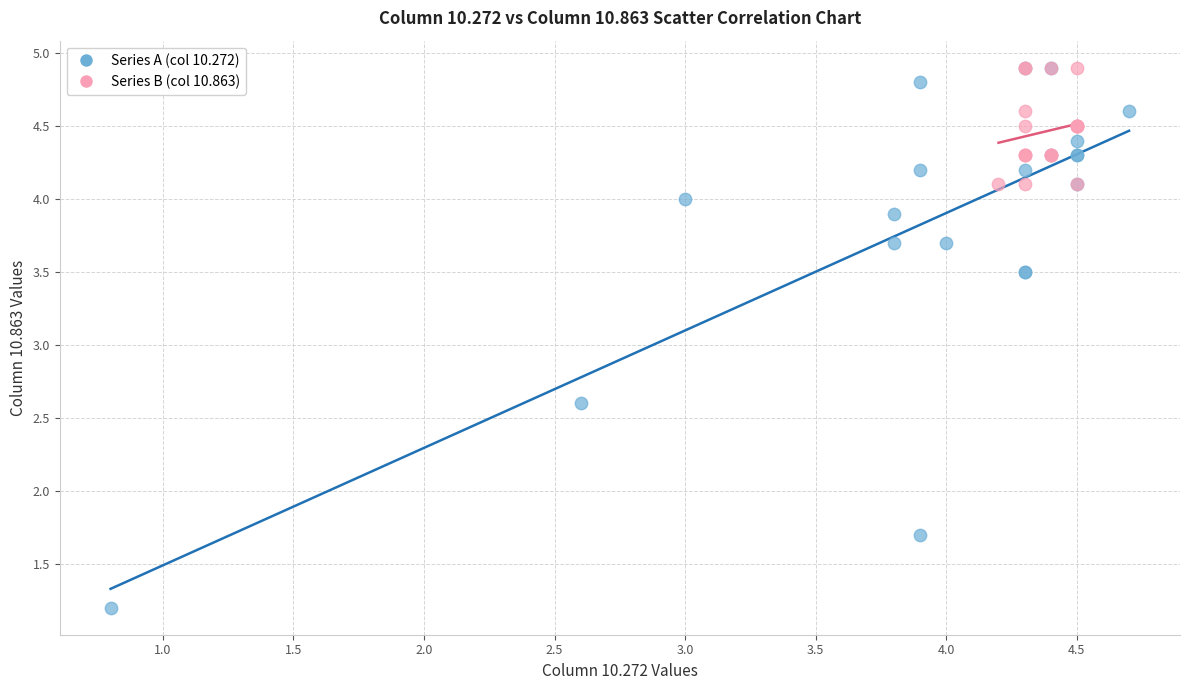

Which series has the largest Y range (max minus min)?

Series A (col 10.272)